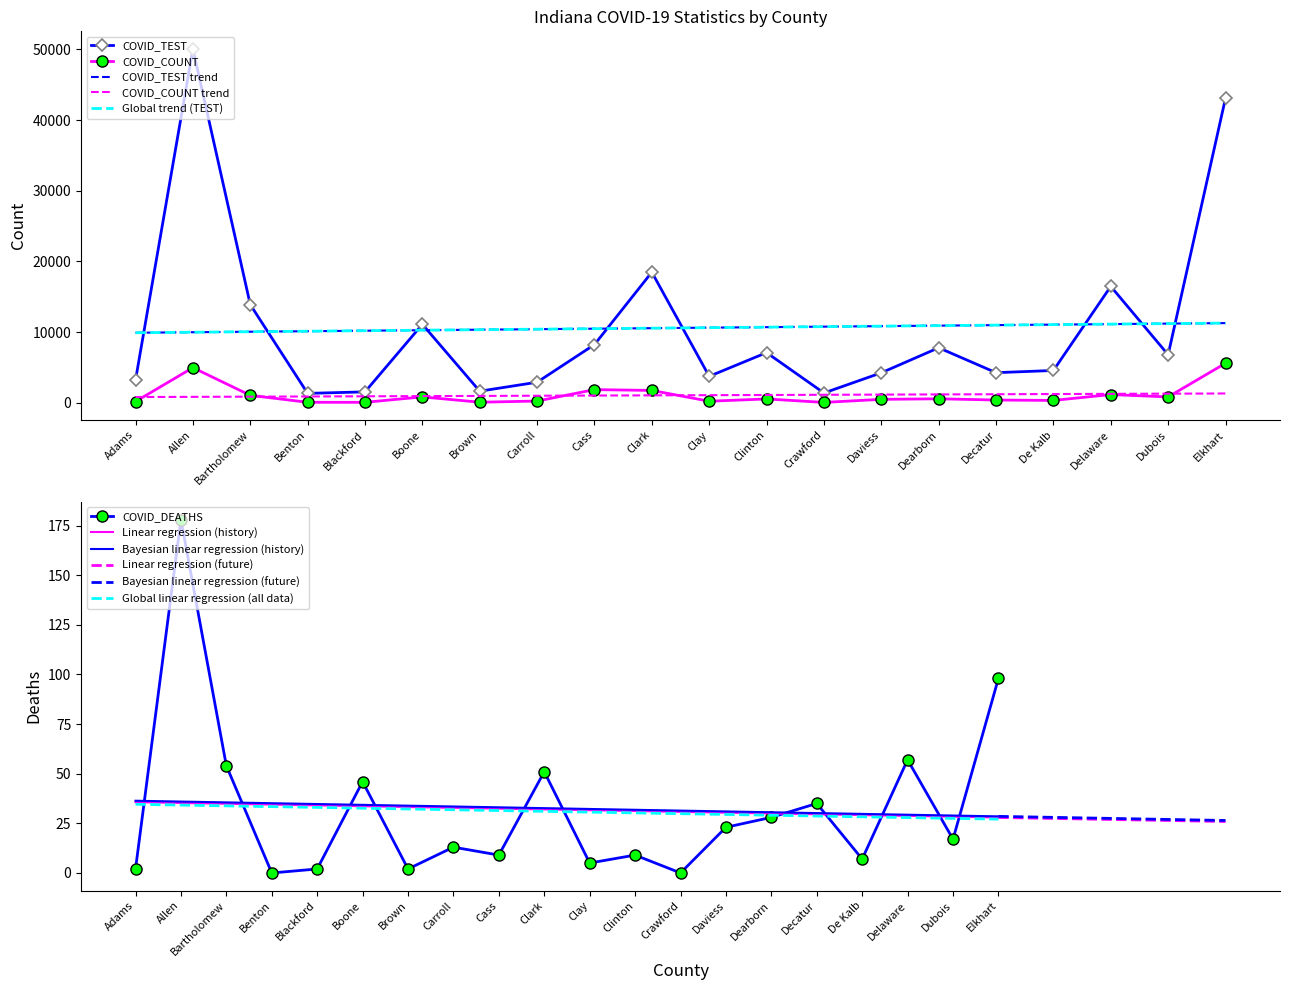

Between Bartholomew and Carroll, which is larger?

Bartholomew